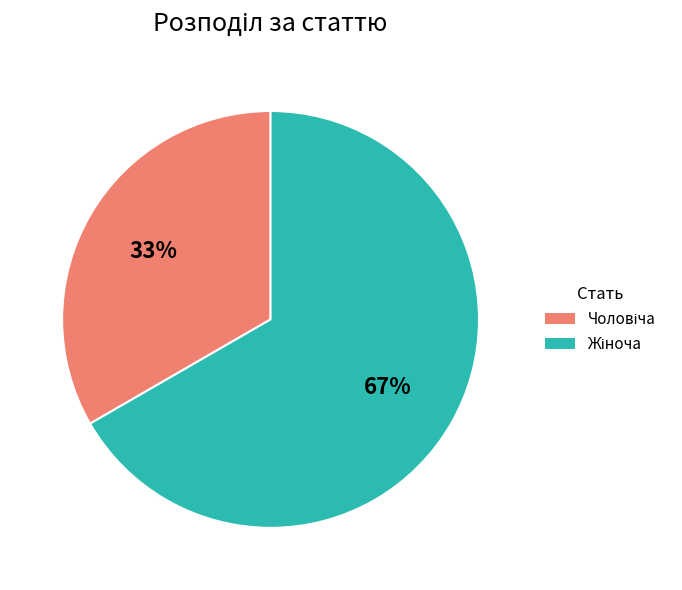

Is there any slice that represents more than half of the pie?

Yes